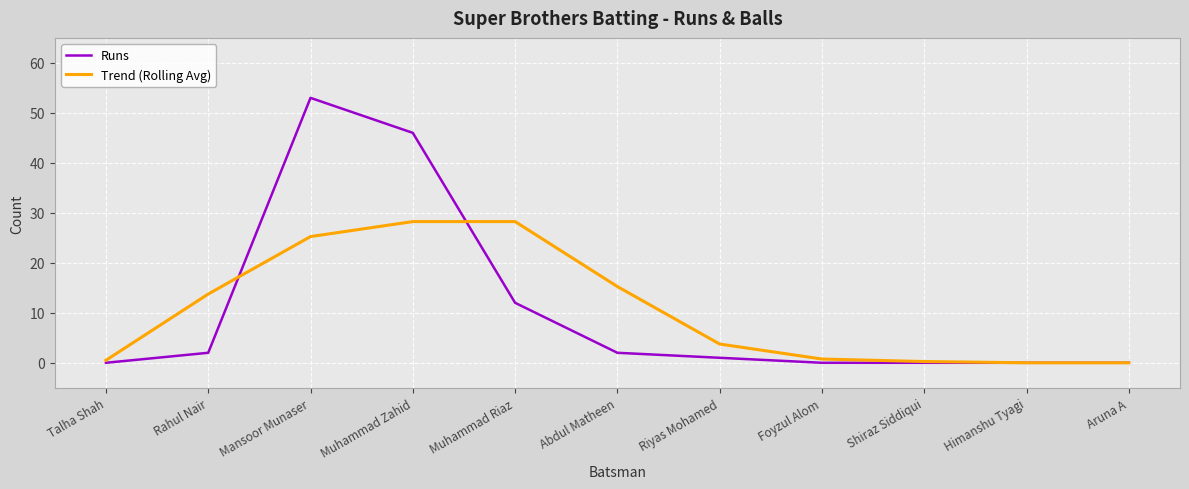

Where is Runs nearest to the value 26?

Muhammad Riaz